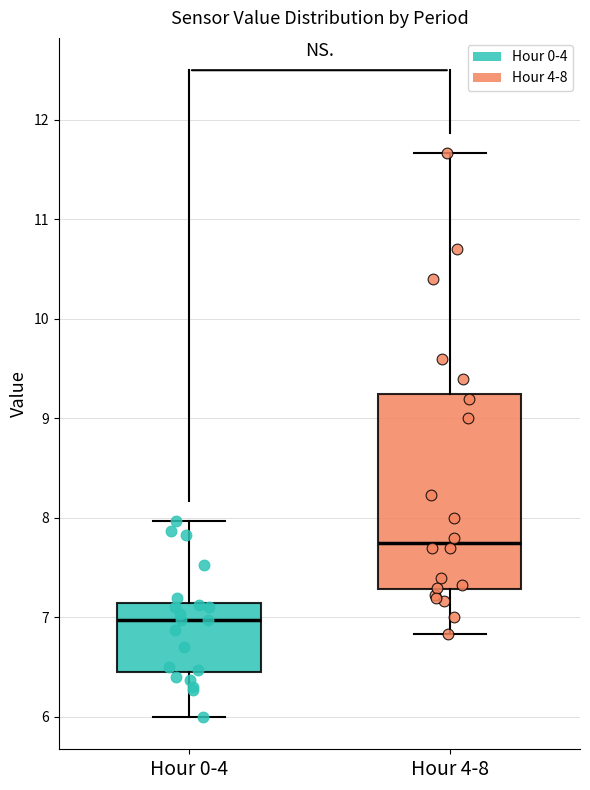

Where does the upper whisker of the box for Hour 4-8 end on the y-axis? The values are not printed on the chart, so give them approximately, as read against the axis.

11.7